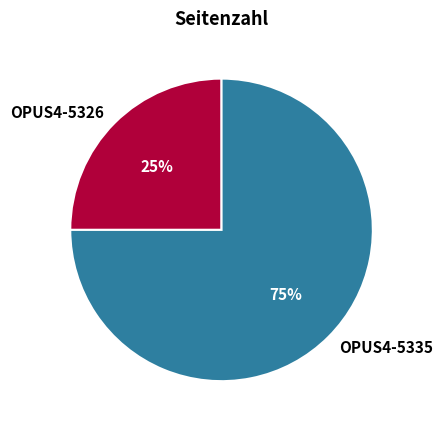

What is the ratio of the value at OPUS4-5335 to the value at OPUS4-5326?

3.0